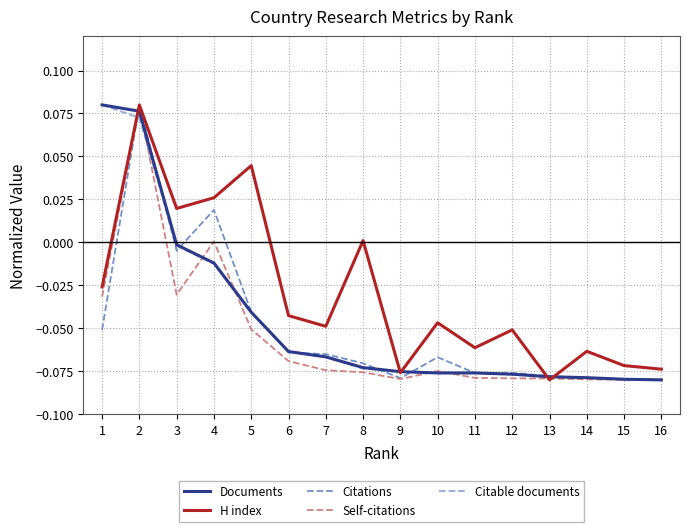

Which series changed the most between 5 and 12?

H index